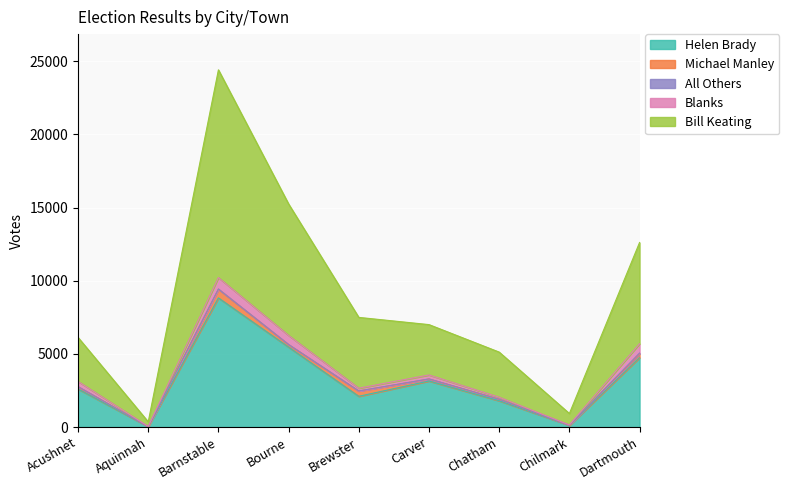

Reading left to right, extract all data points from this chart.

Helen Brady: Acushnet=2599	Aquinnah=26	Barnstable=8828	Bourne=5461	Brewster=2100	Carver=3146	Chatham=1794	Chilmark=115	Dartmouth=4744
Michael Manley: Acushnet=159	Aquinnah=5	Barnstable=597	Bourne=173	Brewster=364	Carver=138	Chatham=106	Chilmark=12	Dartmouth=273
All Others: Acushnet=5	Aquinnah=0	Barnstable=12	Bourne=8	Brewster=2	Carver=5	Chatham=3	Chilmark=0	Dartmouth=43
Blanks: Acushnet=355	Aquinnah=13	Barnstable=780	Bourne=620	Brewster=190	Carver=270	Chatham=136	Chilmark=19	Dartmouth=632
Bill Keating: Acushnet=3008	Aquinnah=311	Barnstable=14200	Bourne=8984	Brewster=4838	Carver=3442	Chatham=3083	Chilmark=778	Dartmouth=6922